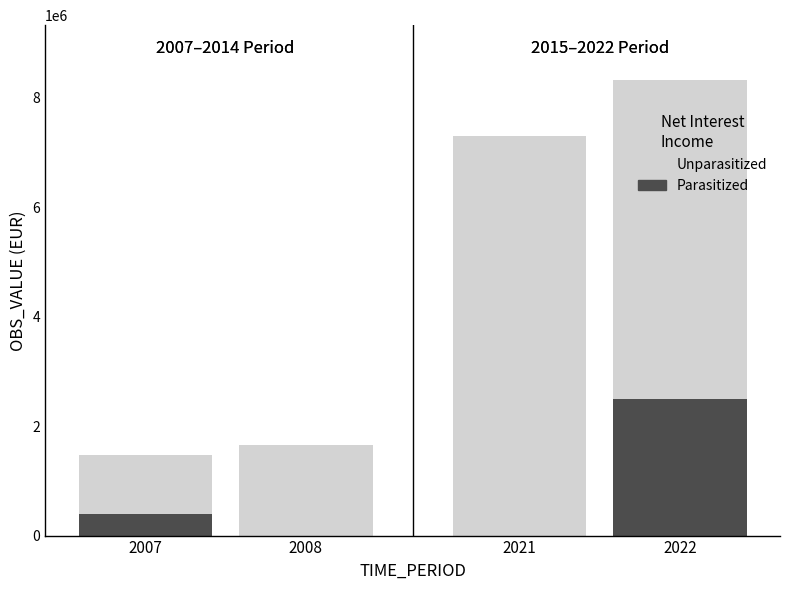

At which category is the sum across all series the highest?

2022